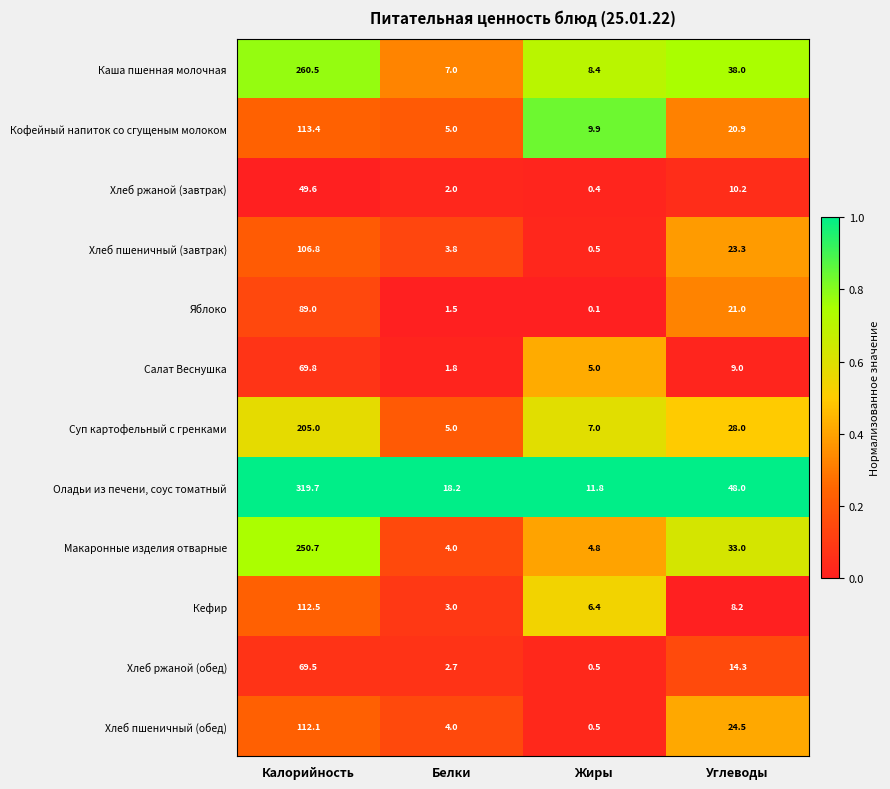

Is it true that Суп картофельный с гренками equals 10.7 at Жиры?

False